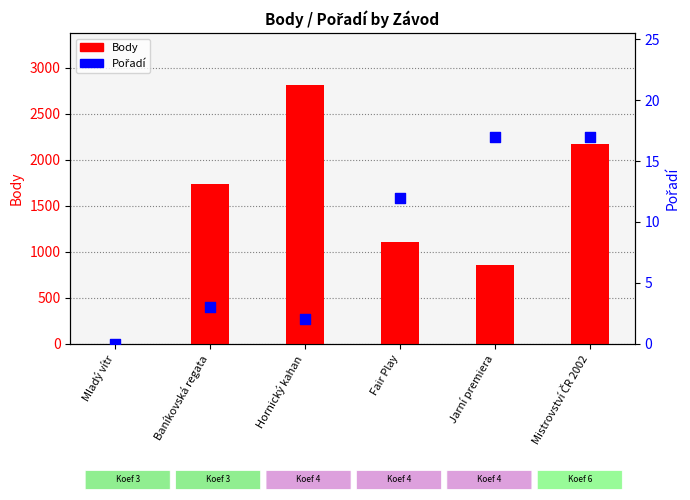

Is the value of Pořadí at Hornický kahan greater than the value of Body at Baníkovská regata?

No